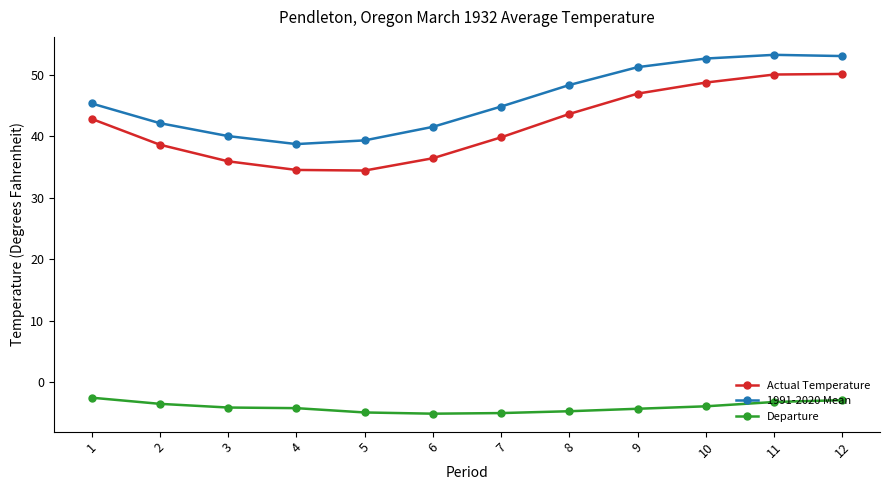

Is it true that Actual Temperature equals 25.6 at 2?

False